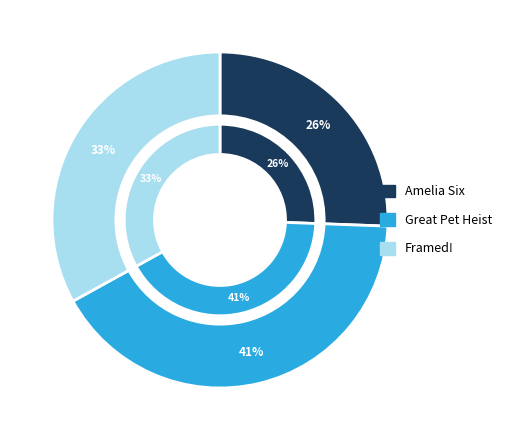

Does any single category account for the majority?

No